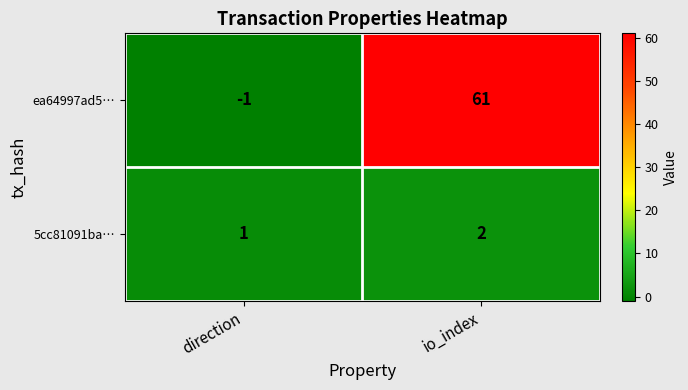

Which label corresponds to the smallest value in the chart?

direction